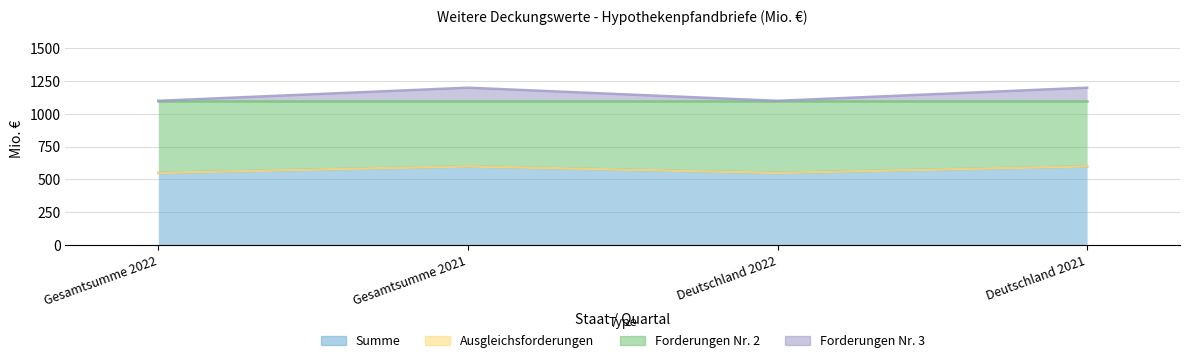

Does the chart have visible grid lines?

Yes